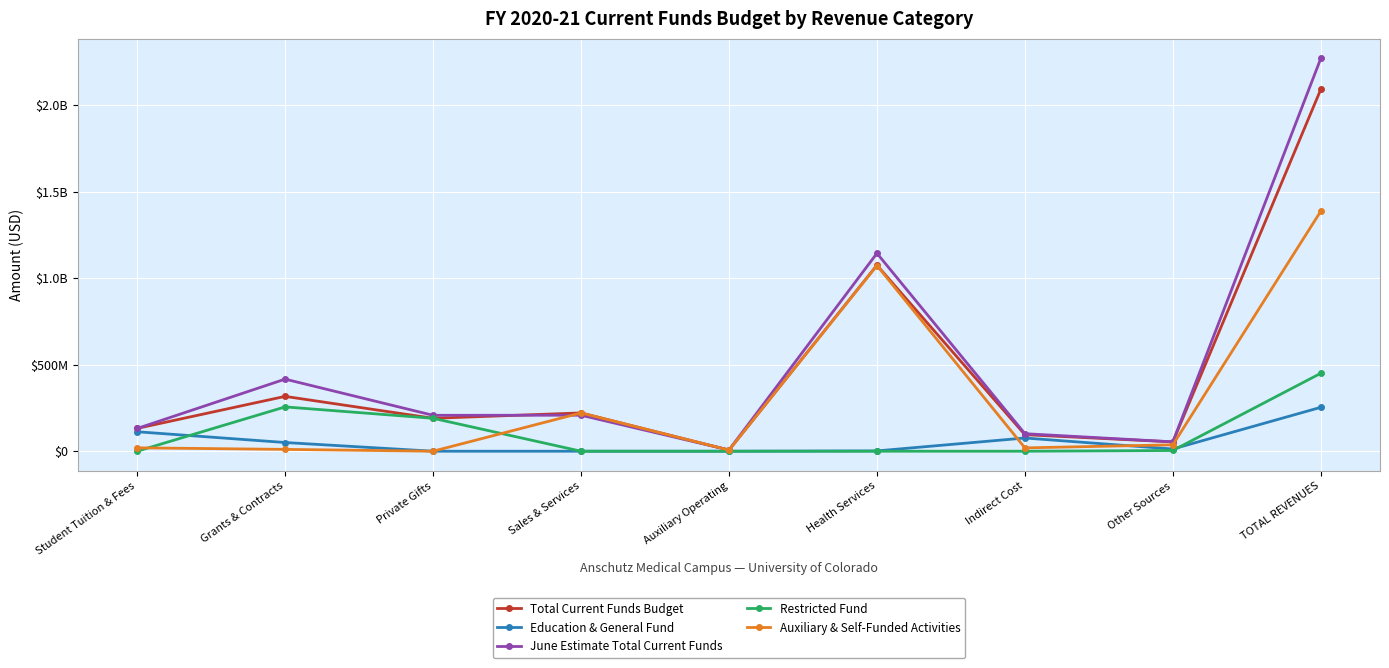

Where is Restricted Fund nearest to the value 225305730?

Grants & Contracts